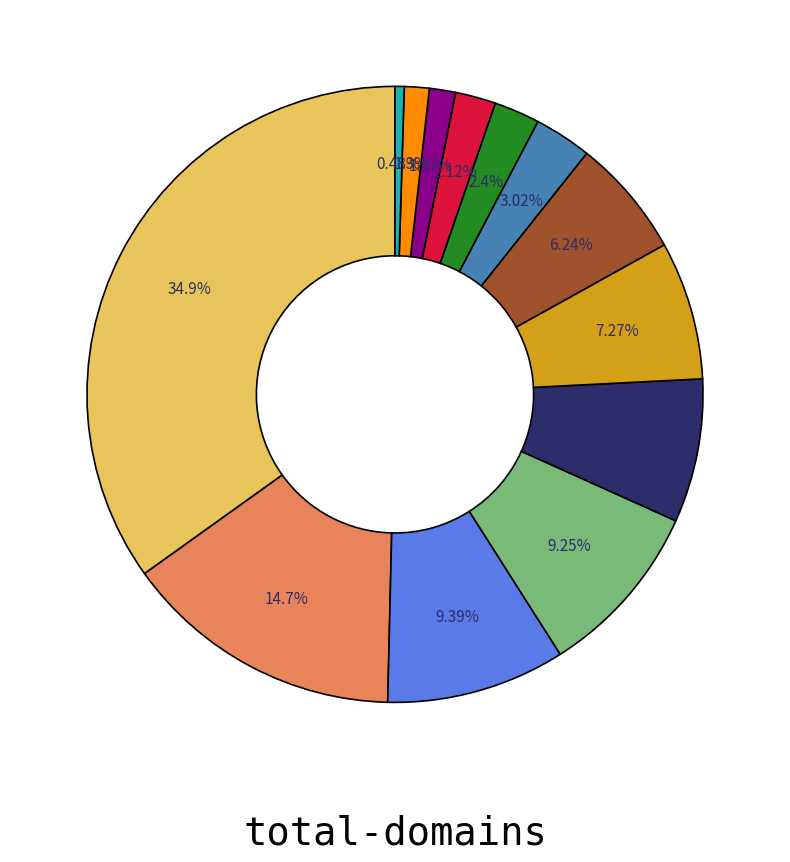

Does any single category account for the majority?

No